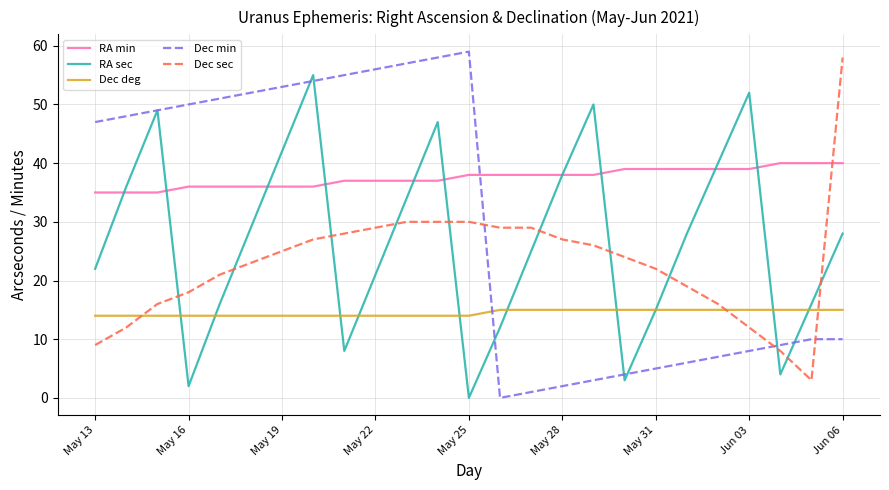

Which series has the largest total across all categories?

RA min